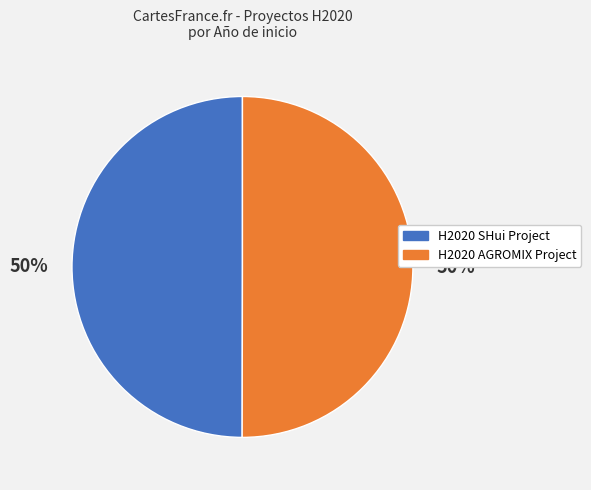

Is it true that H2020 AGROMIX Project is 56% of the pie?

False